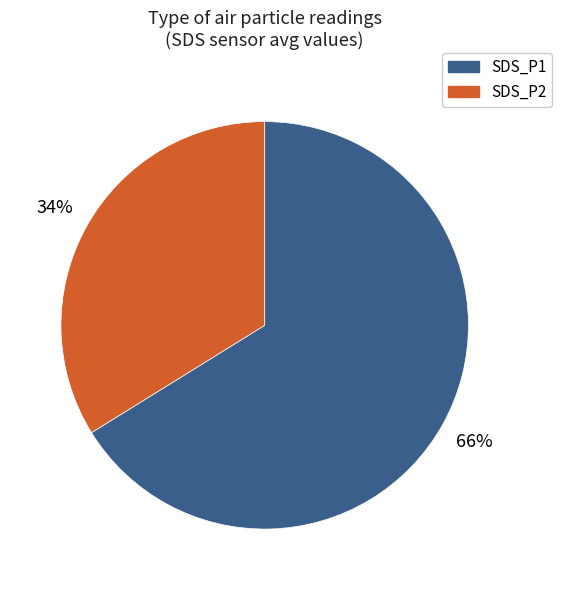

Which has a higher value, SDS_P2 or SDS_P1?

SDS_P1